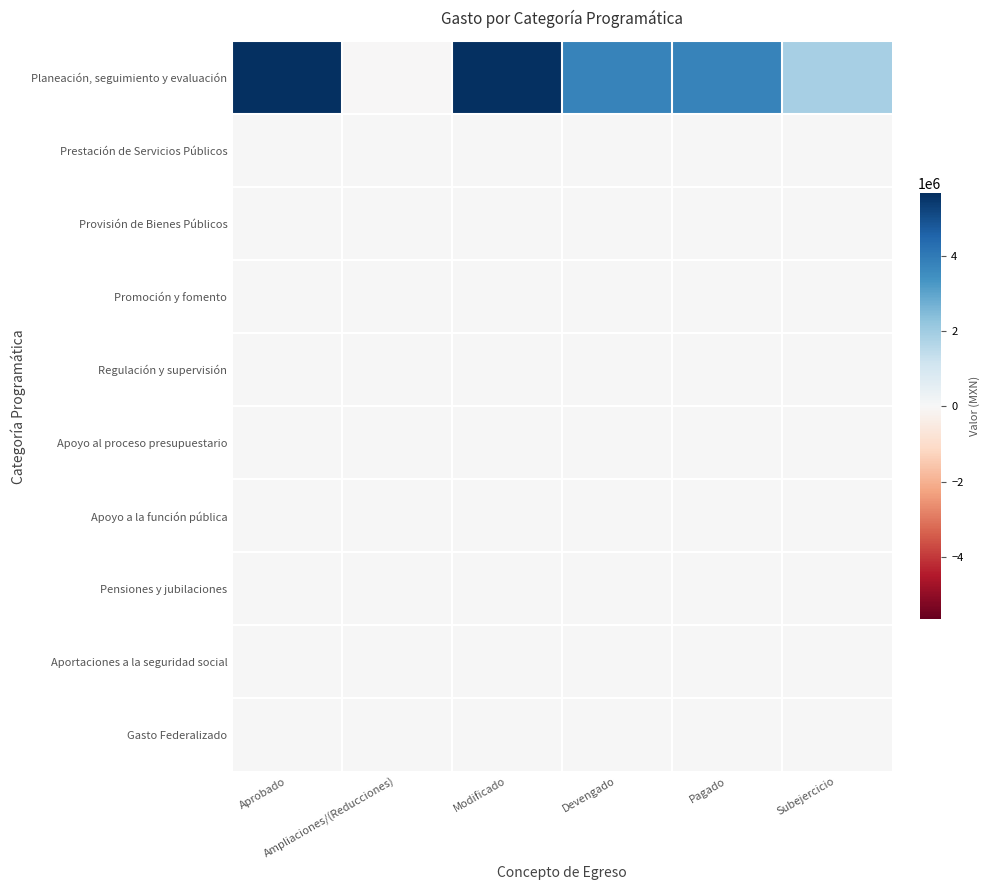

At which category is the sum across all series the highest?

Aprobado